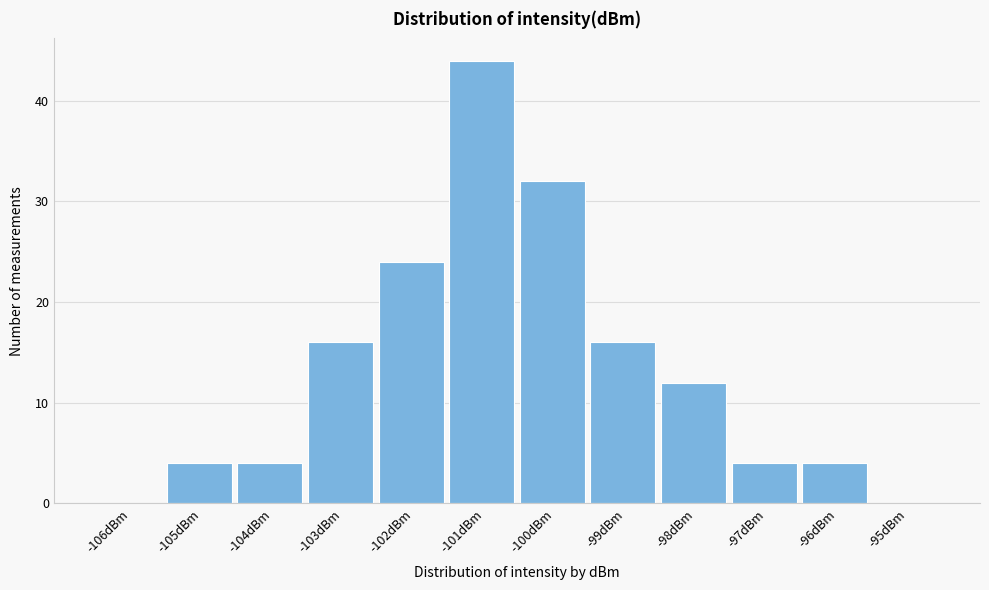

Reading left to right, transcribe all the data shown in this chart.

-106dBm=0	-105dBm=4	-104dBm=4	-103dBm=16	-102dBm=24	-101dBm=44	-100dBm=32	-99dBm=16	-98dBm=12	-97dBm=4	-96dBm=4	-95dBm=0